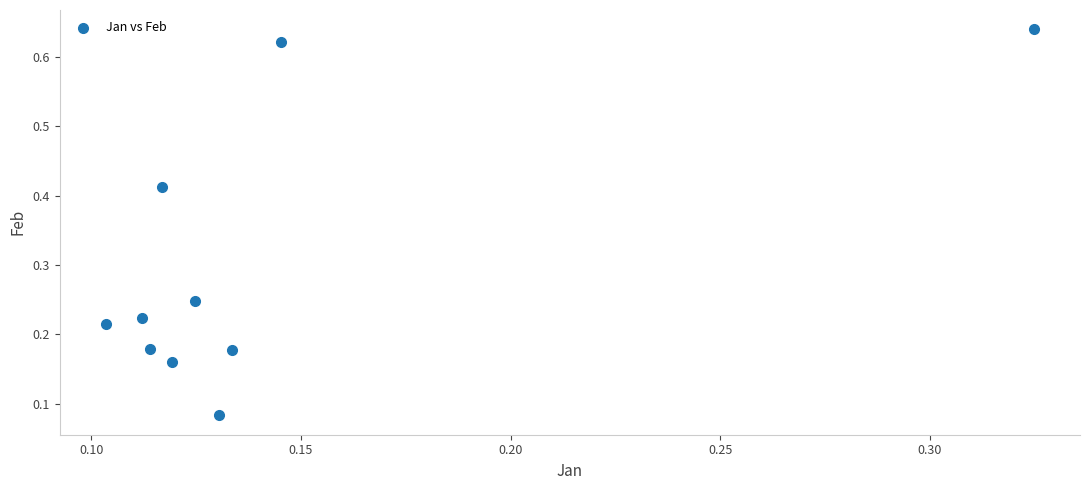

What is the average Y value?

0.3